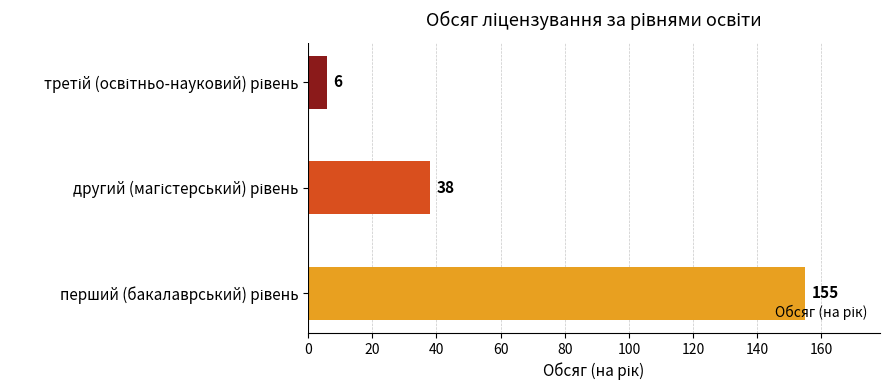

What is the maximum value shown in the chart?

155